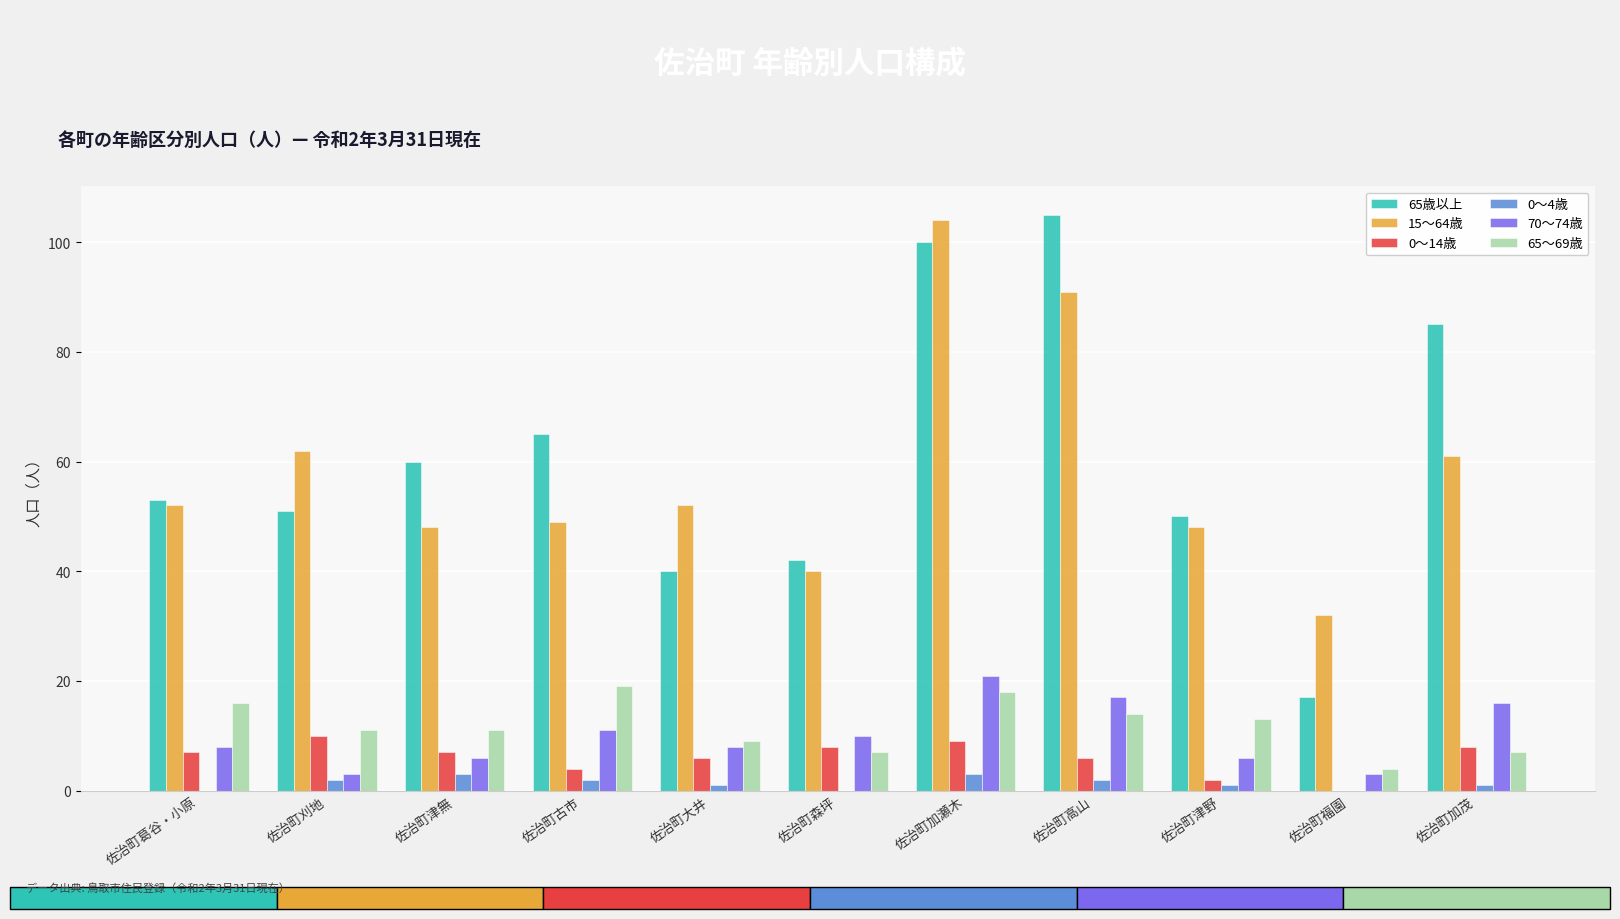

What are all the series names shown in the legend?

65歳以上, 15〜64歳, 0〜14歳, 0〜4歳, 70〜74歳, 65〜69歳